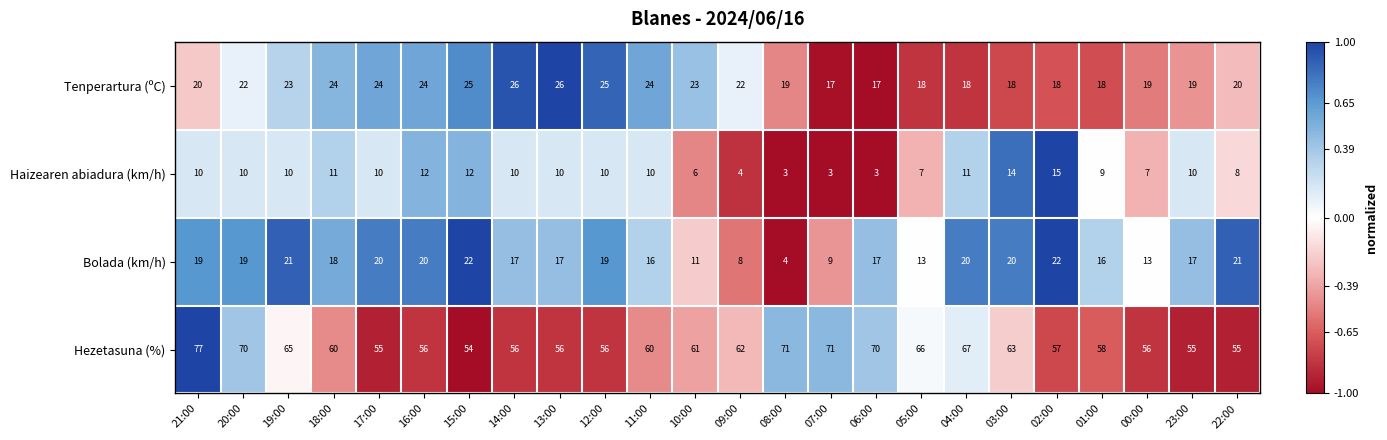

Rank the series by their maximum value, from lowest to highest.

Haizearen abiadura (km/h), Bolada (km/h), Tenperartura (ºC), Hezetasuna (%)